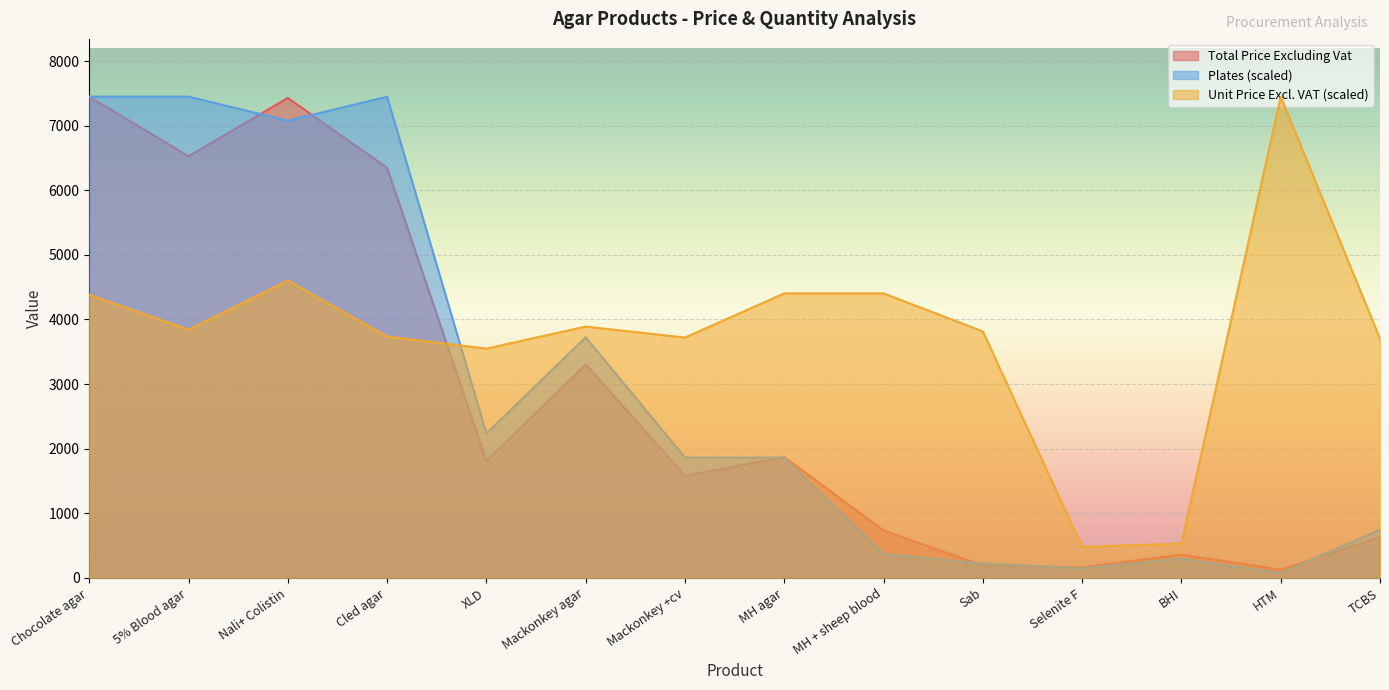

Which series has the widest spread of values?

Plates (scaled)